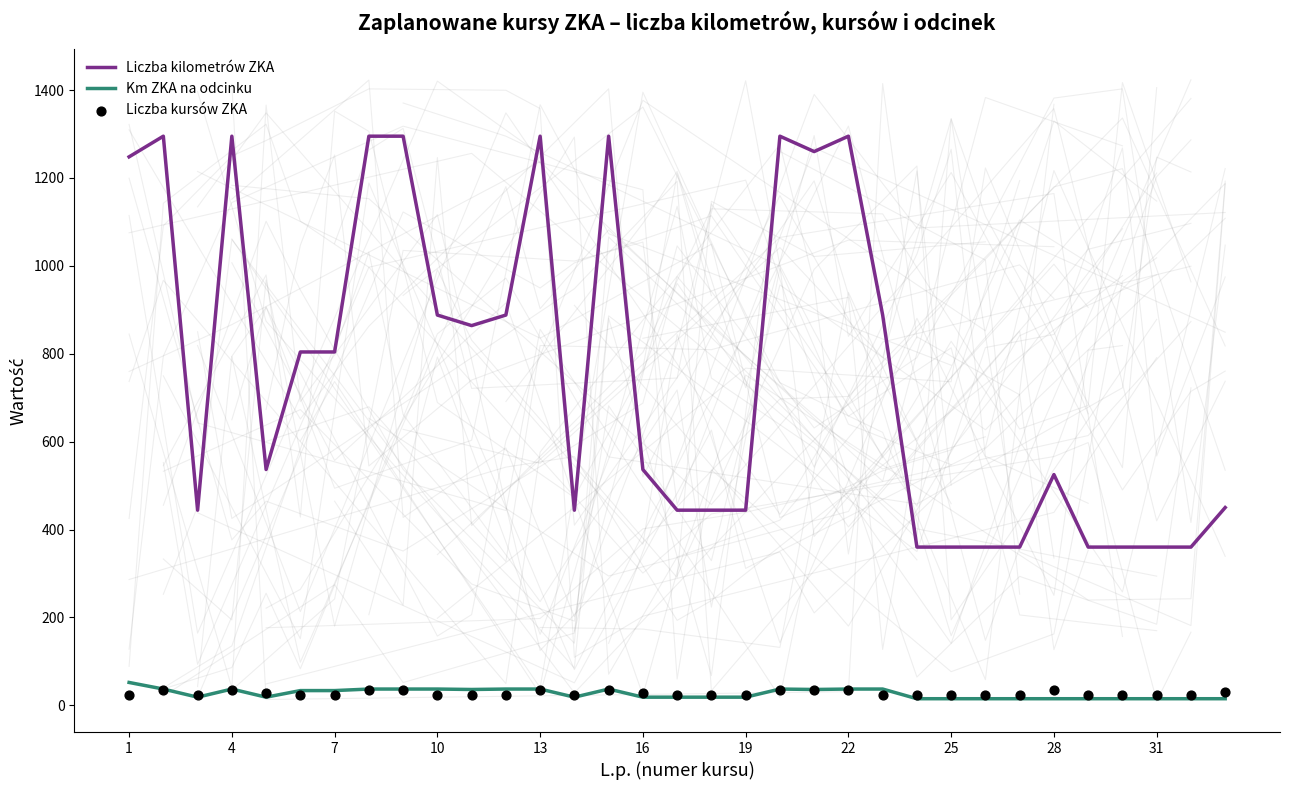

Which series contains the lowest Y value?

Km ZKA na odcinku